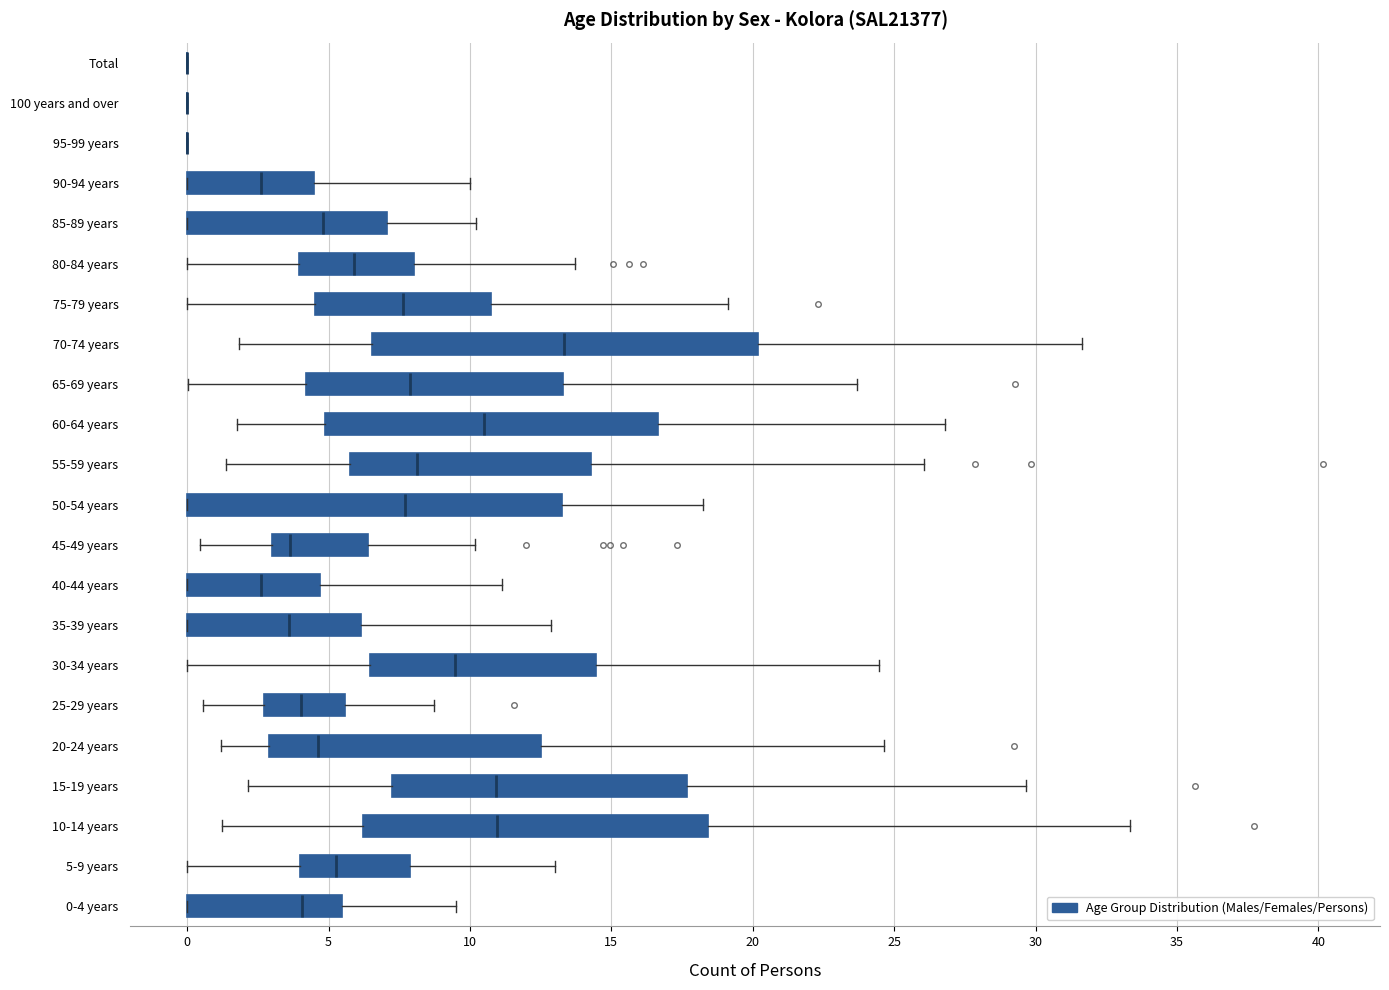

Where is the left edge of the box for 60-64 years on the x-axis? The values are not printed on the chart, so give them approximately, as read against the axis.

5.0